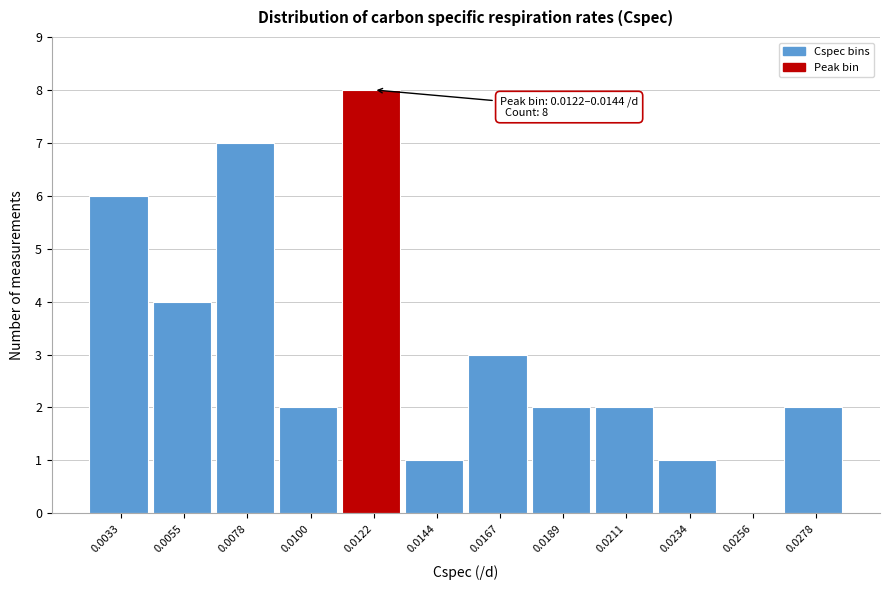

Reading right to left, what are all the values shown in this chart?

0.0278=2	0.0256=0	0.0234=1	0.0211=2	0.0189=2	0.0167=3	0.0144=1	0.0122=8	0.0100=2	0.0078=7	0.0055=4	0.0033=6